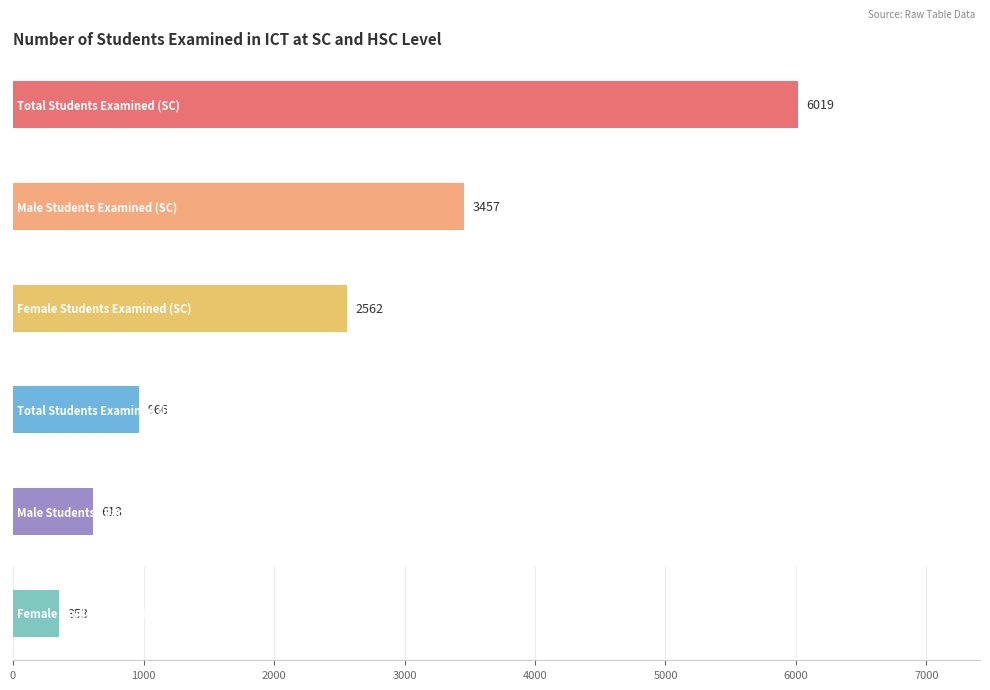

True or false: Total Students Examined (HSC) has a value of 608 at 2013.

False